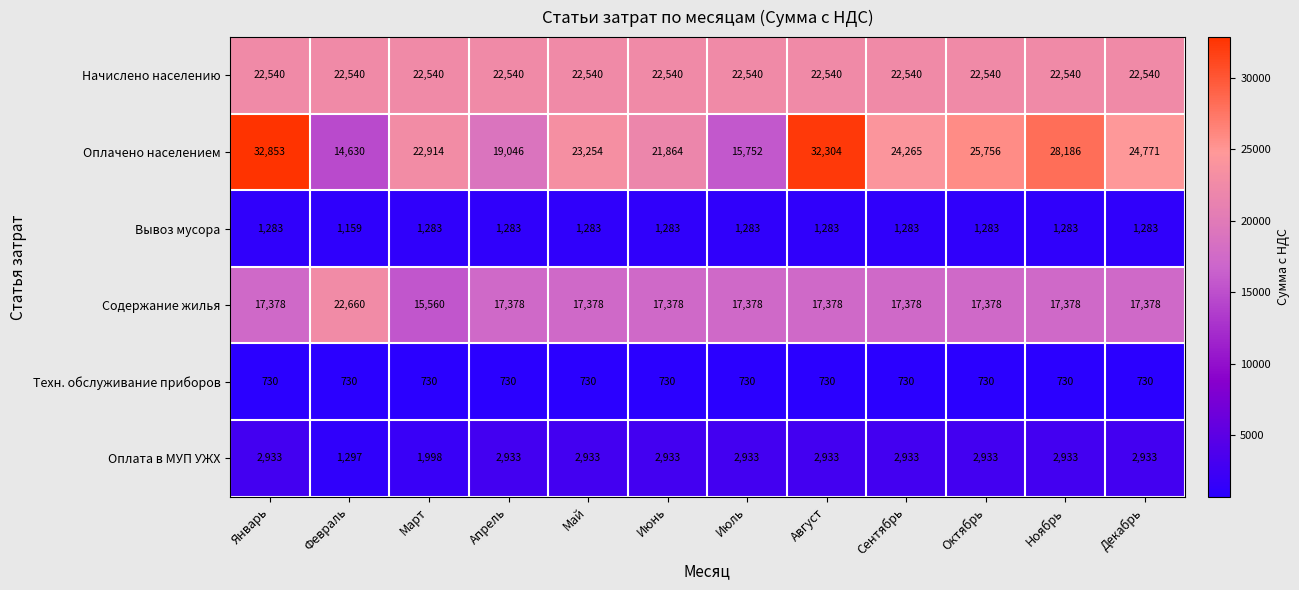

At which category does the chart reach its peak across all series?

Январь